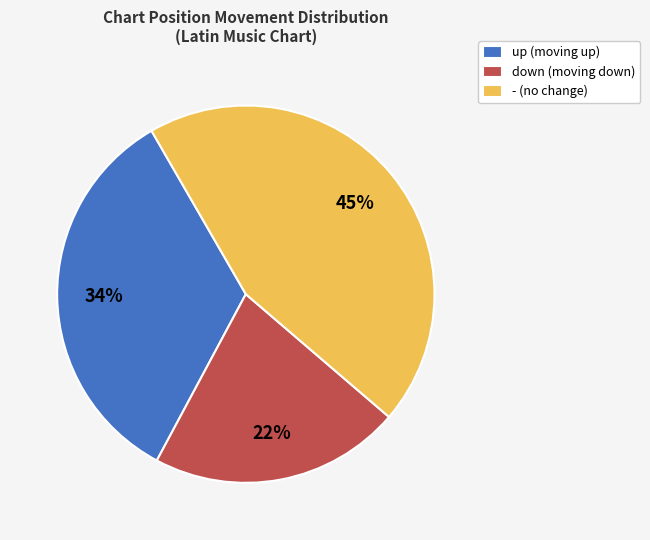

Does down represent more than half of the total?

No